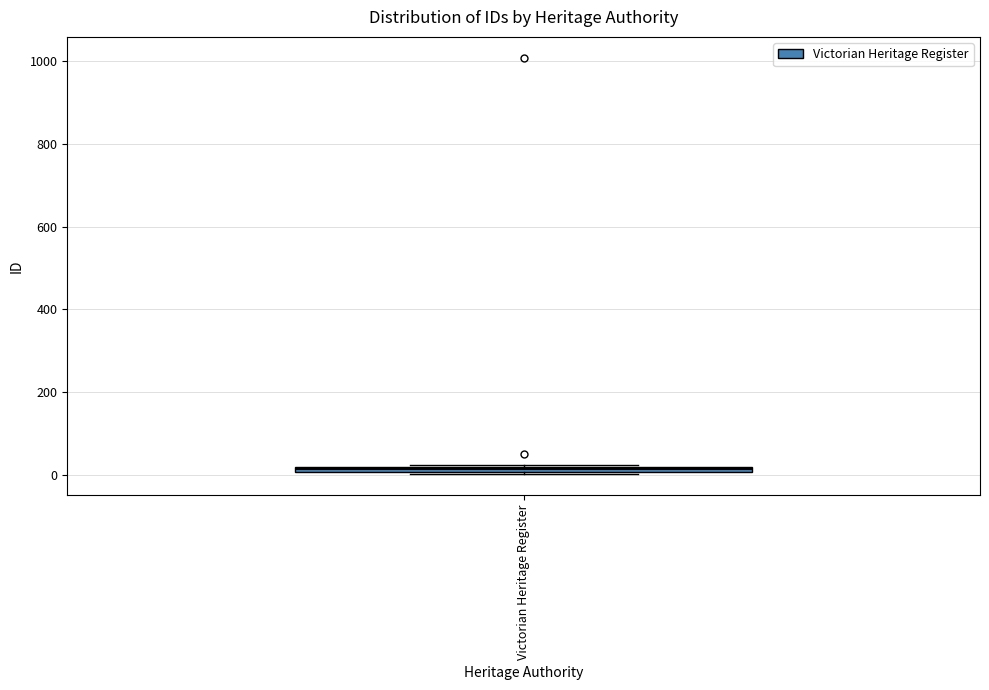

Where is the lower edge of the box for Victorian Heritage Register on the y-axis? The values are not printed on the chart, so give them approximately, as read against the axis.

0